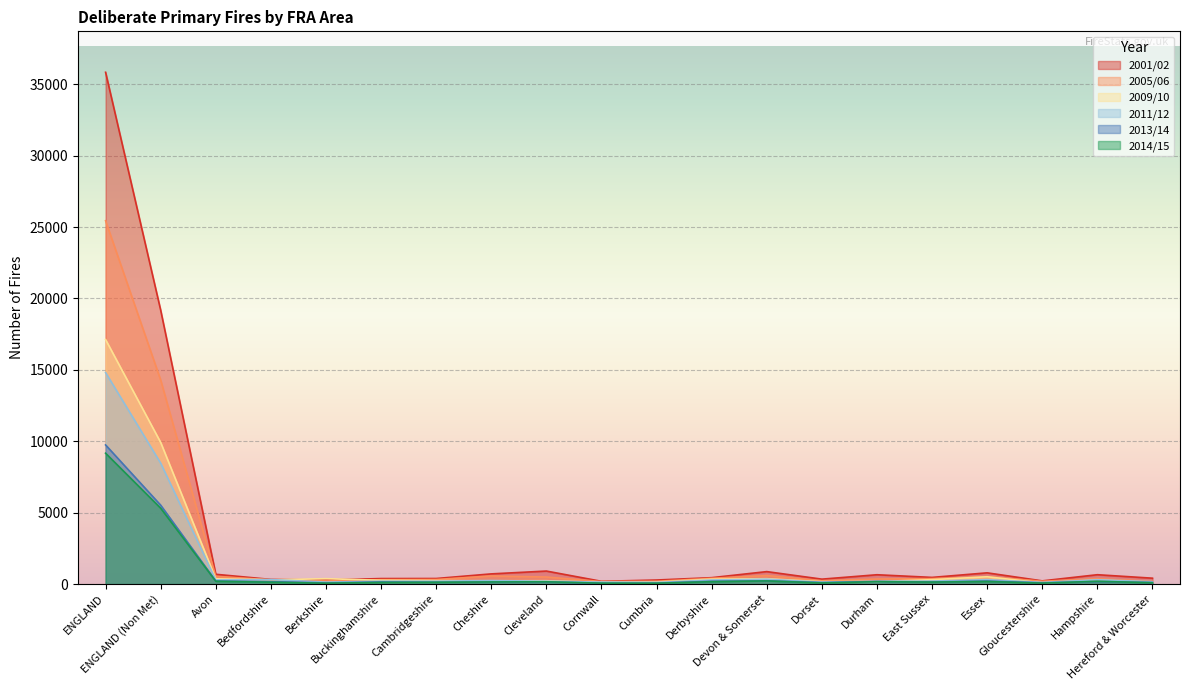

What is the difference between the maximum and minimum values in the 2001/02 series?

35638